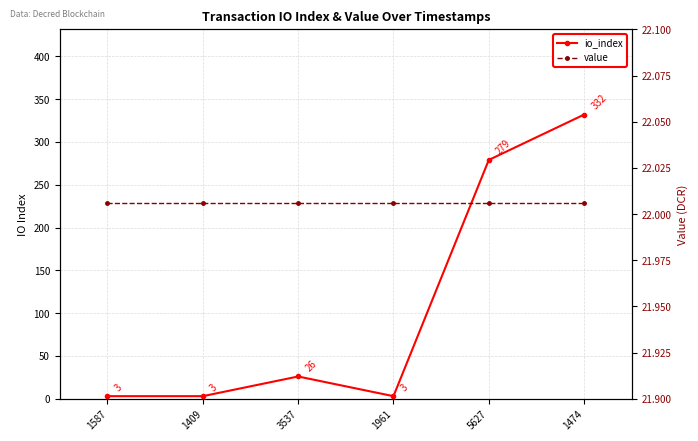

What is the approximate value of value at 1409?

22.0